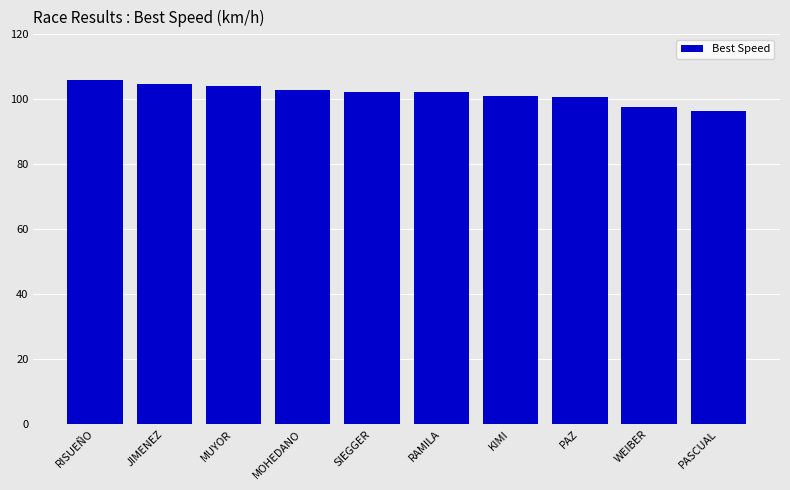

Read the value at JIMENEZ.

104.7